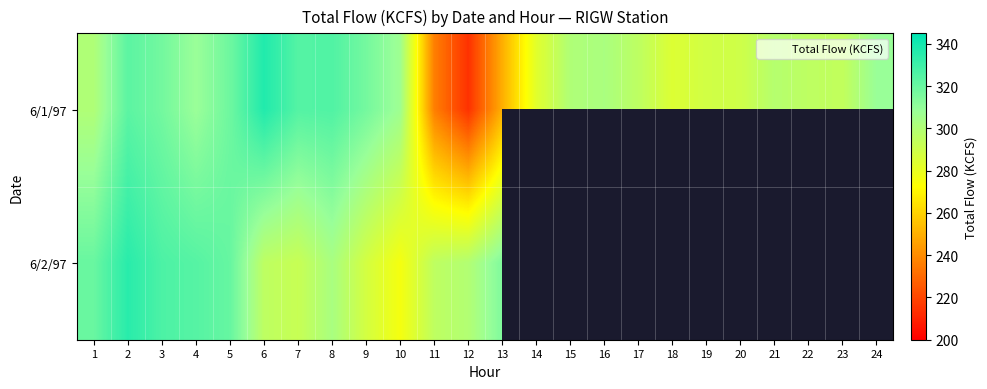

At which label is 6/2/97 closest to 305?

8